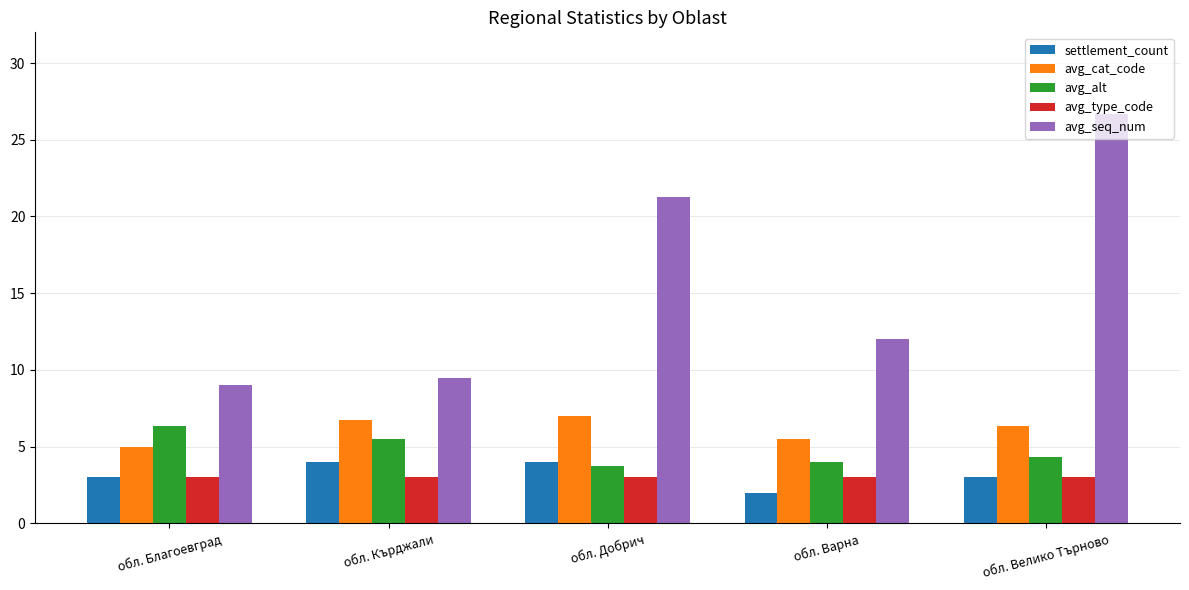

What value does the avg_seq_num series have at обл. Благоевград?

9.0